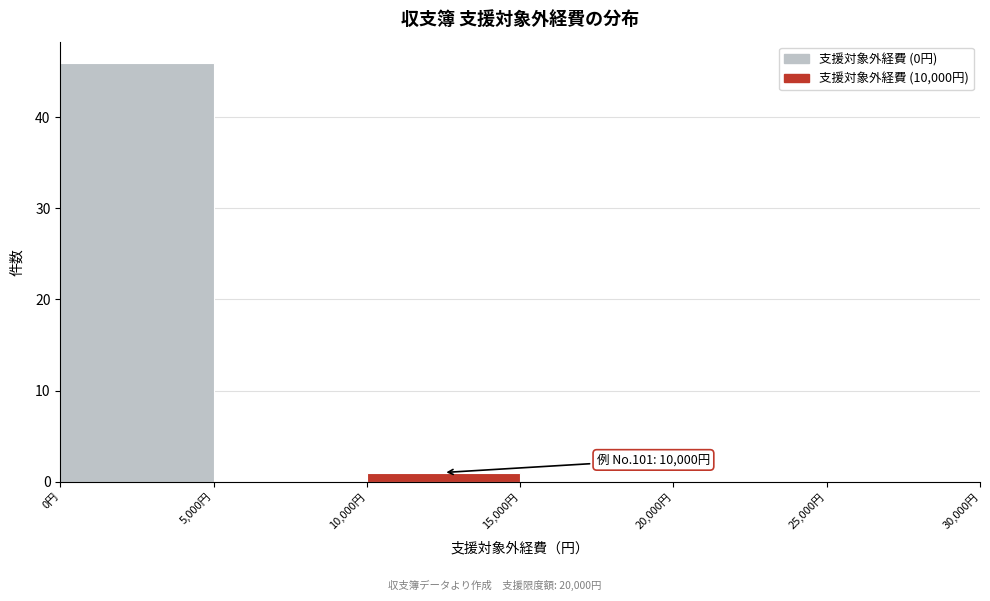

Which range on the x-axis has the tallest bar?

0 to 5000